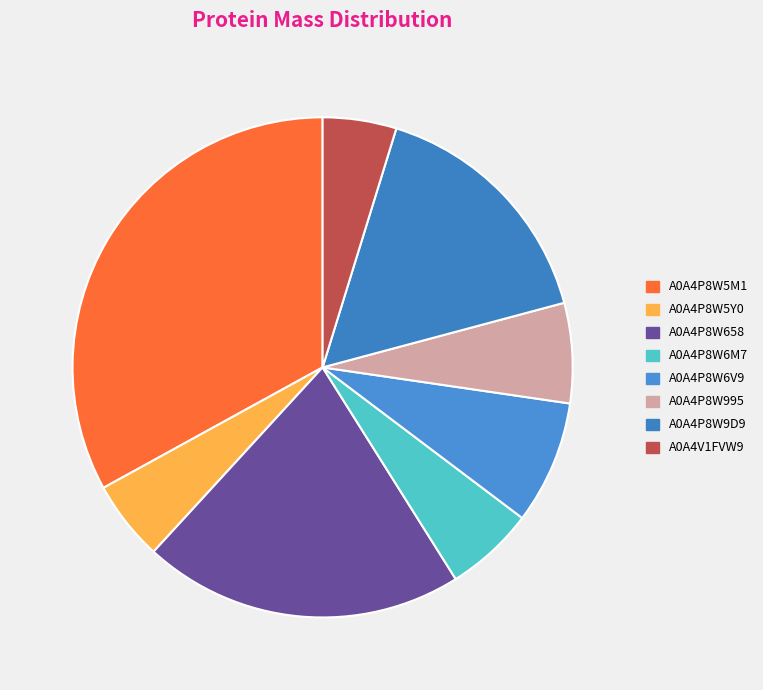

Count the number of slices in the pie.

8